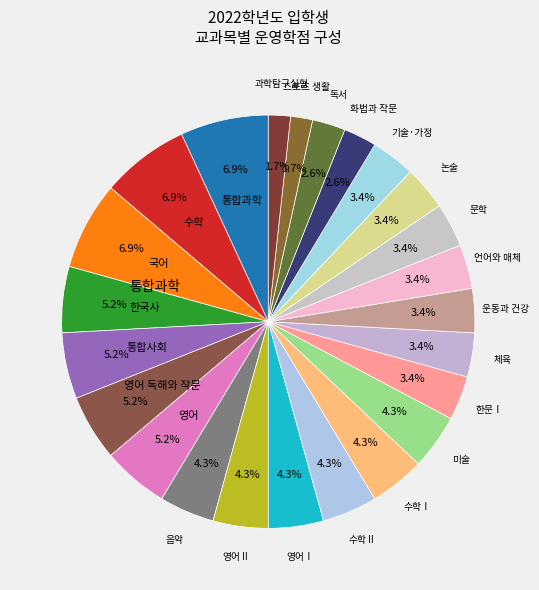

Is there a majority slice in this chart?

No